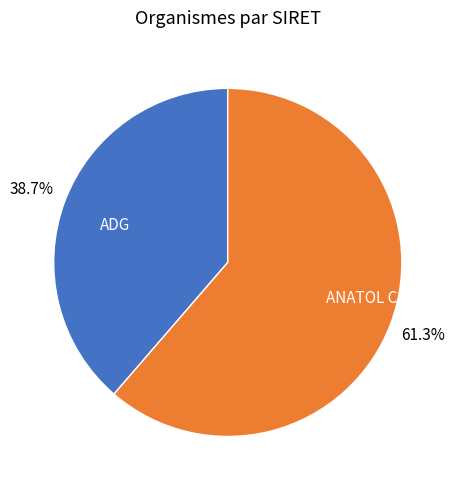

Is ADG the majority of the pie?

No